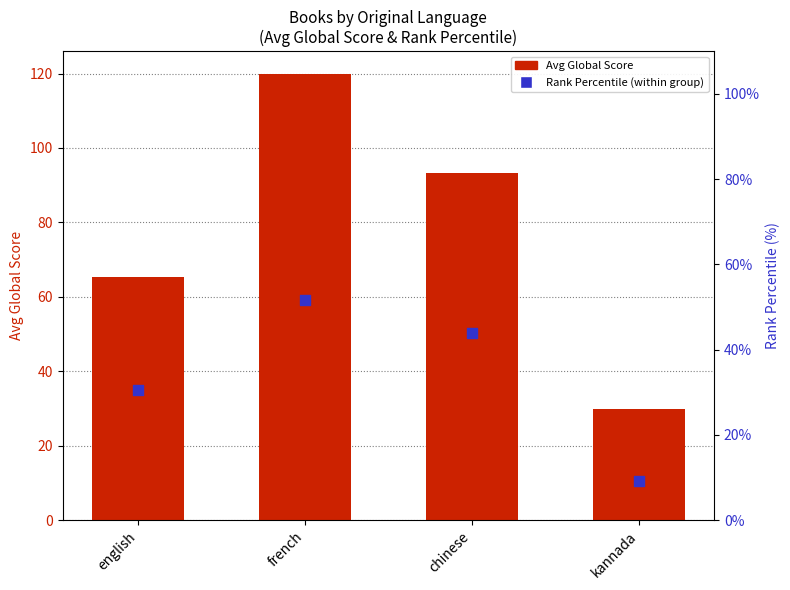

Which series contains the lowest Y value?

Rank Percentile (within group)